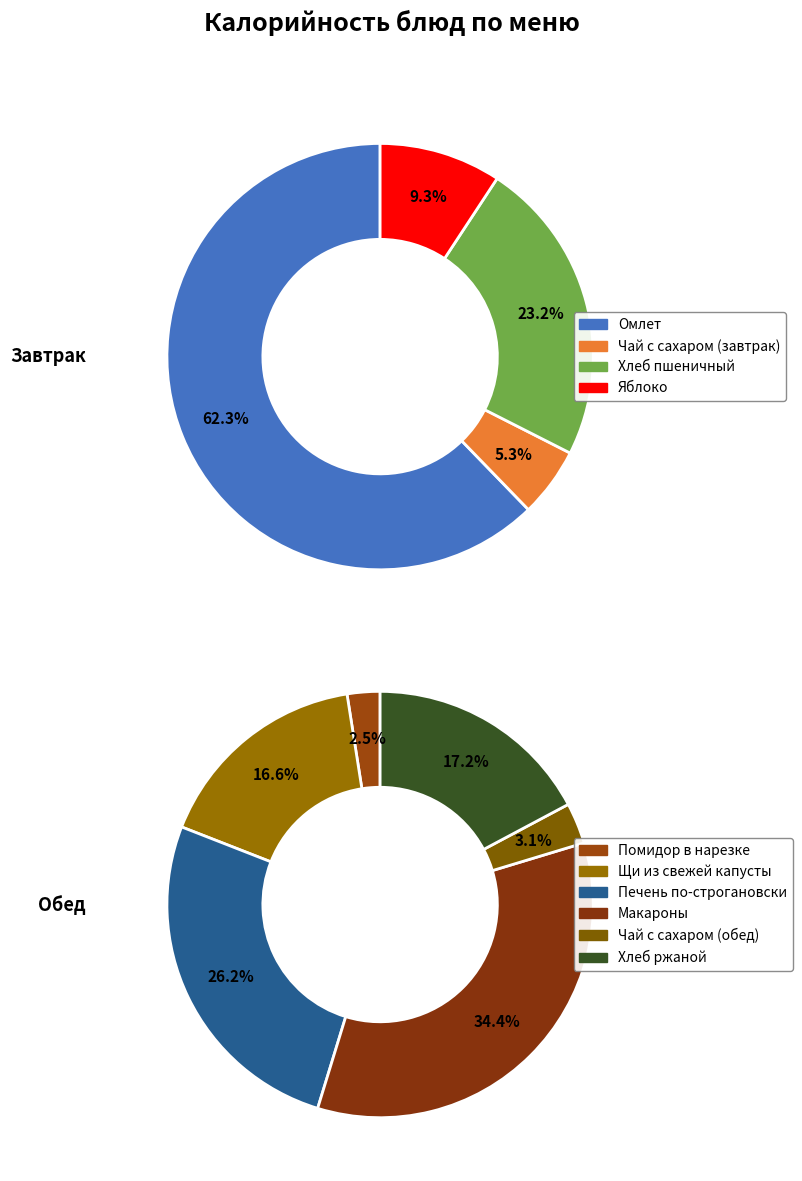

What is the largest slice in the pie chart?

Омлет